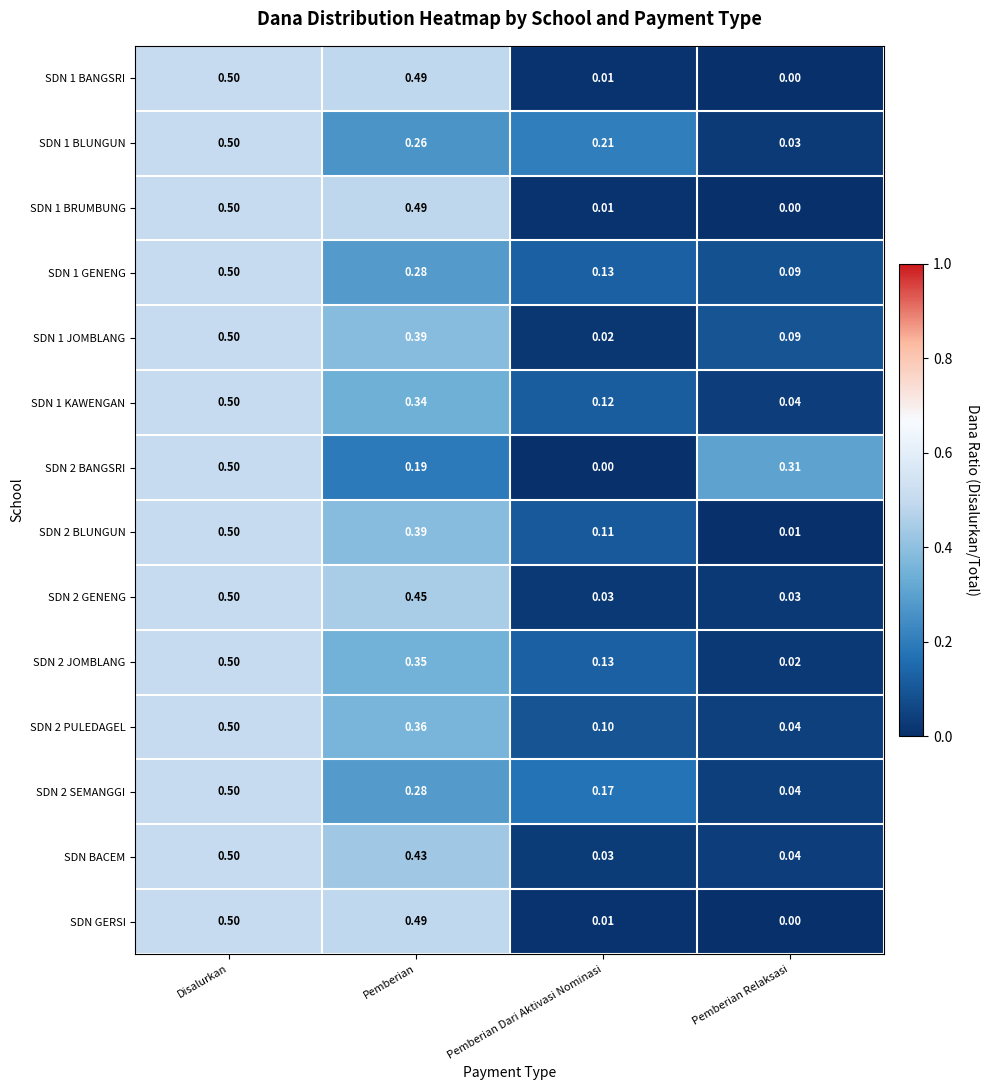

At which category is the sum across all series the highest?

Disalurkan